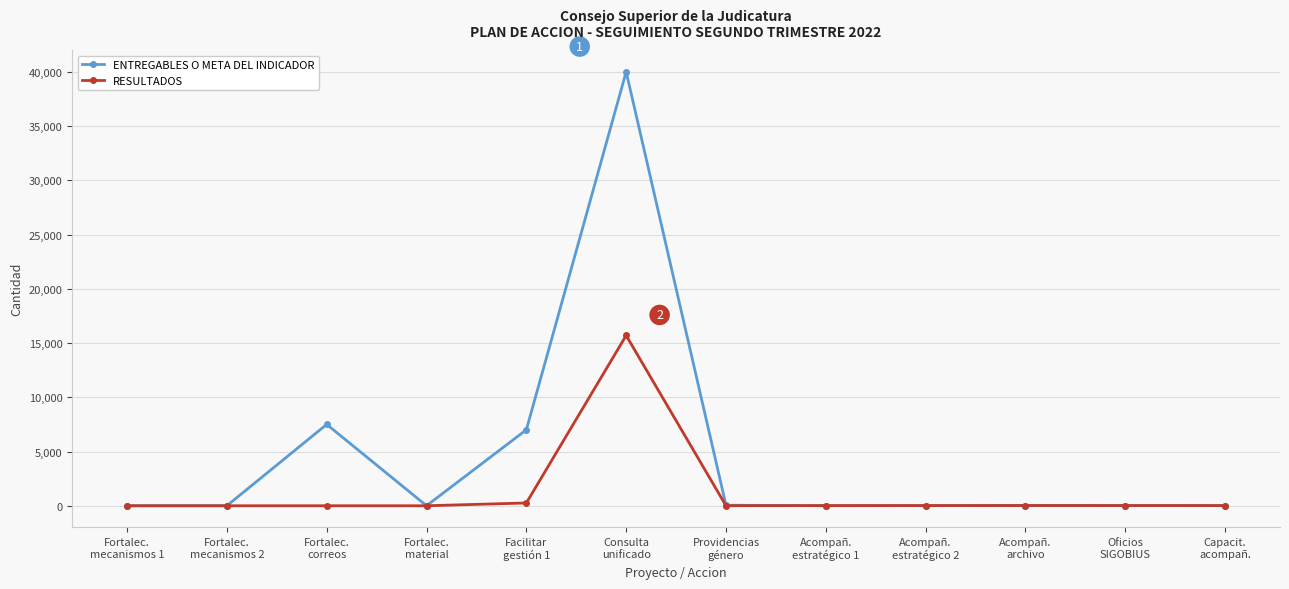

Rank the series by their average value, from lowest to highest.

RESULTADOS, ENTREGABLES O META DEL INDICADOR